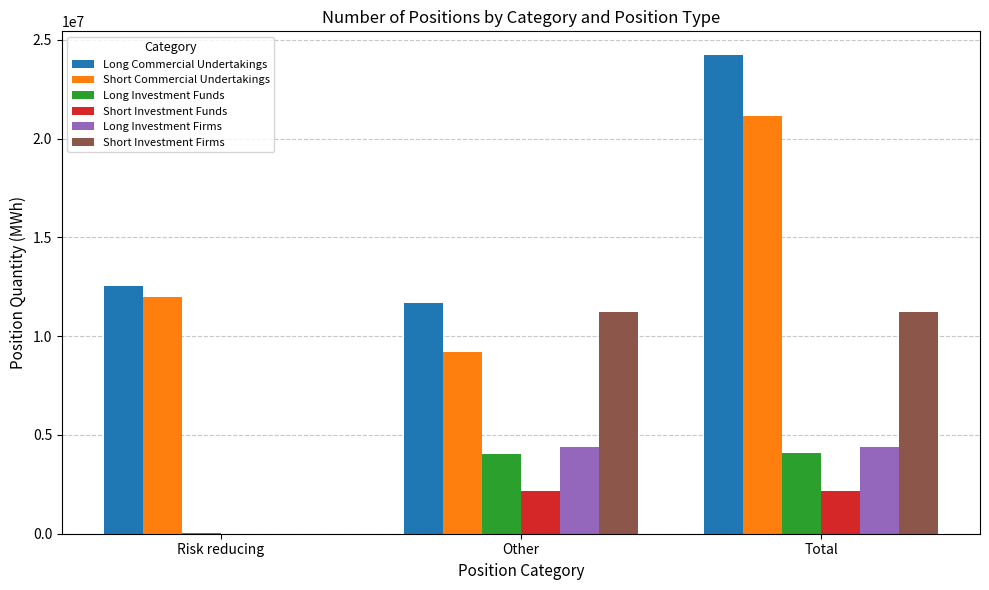

How many groups of bars are there?

3